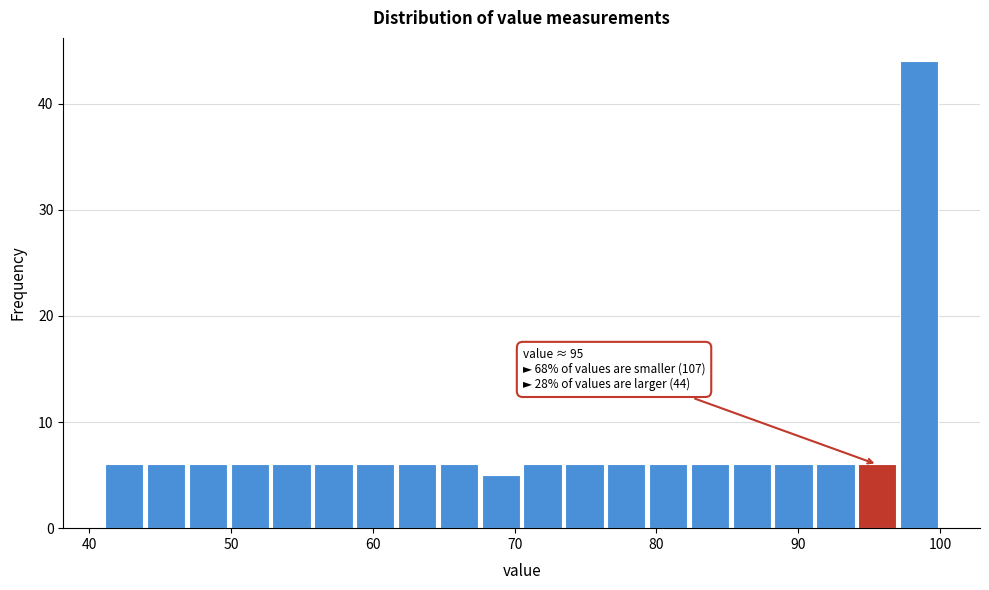

Around what value on the x-axis is the tallest bar? Give the approximate position of its centre, as read against the axis.

99